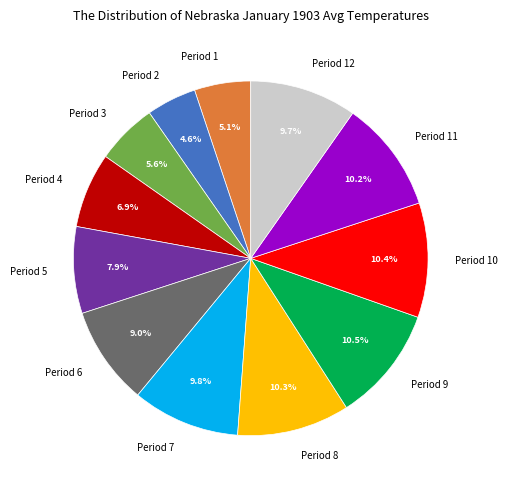

What percentage is the Period 5 slice, to the nearest percent?

8%